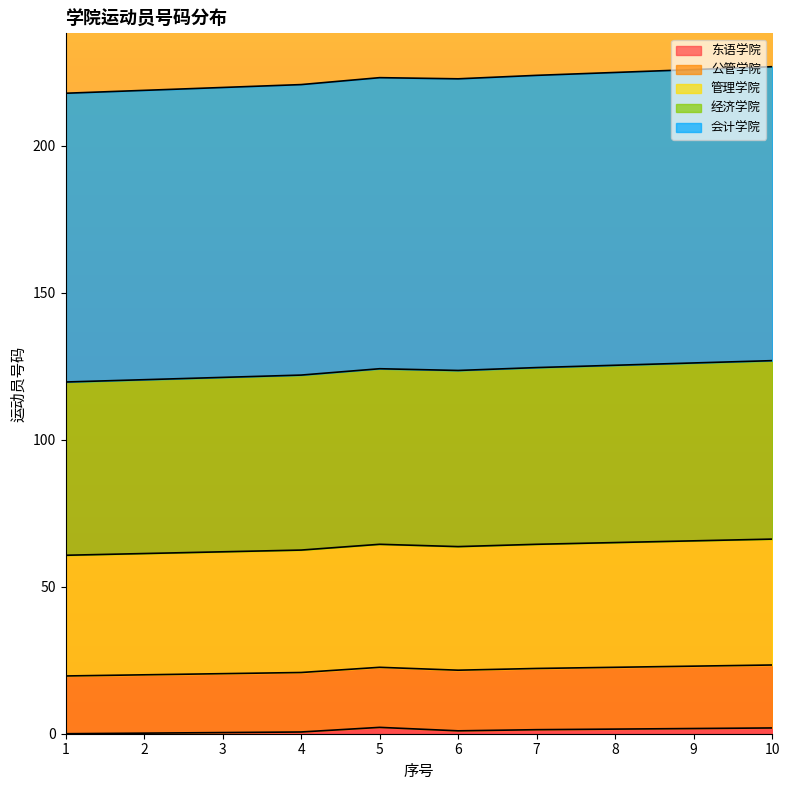

What is the average value of the 东语学院 series?

1.1